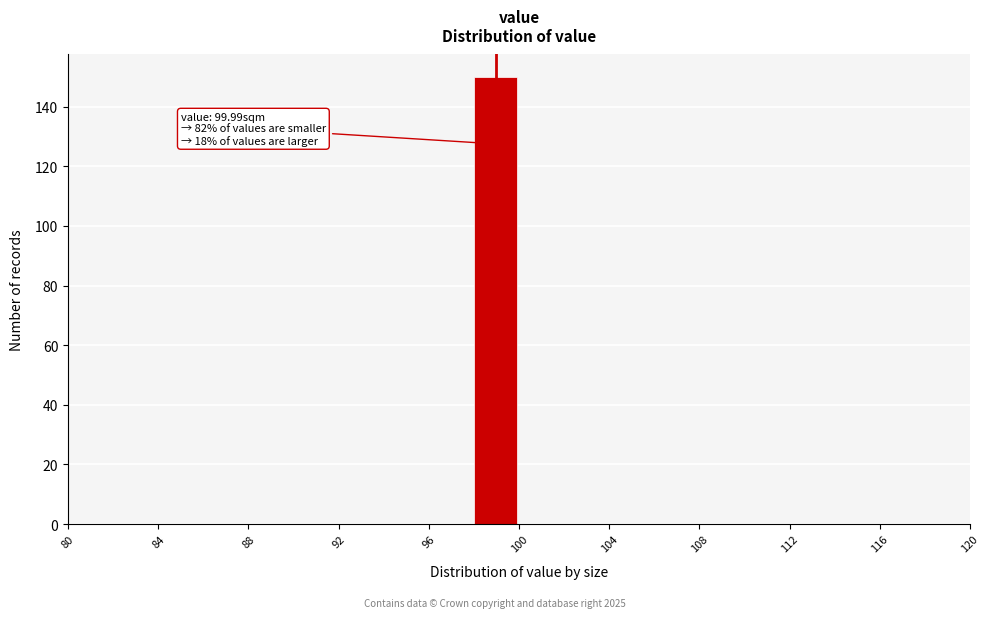

Which range on the x-axis has the tallest bar?

98 to 100